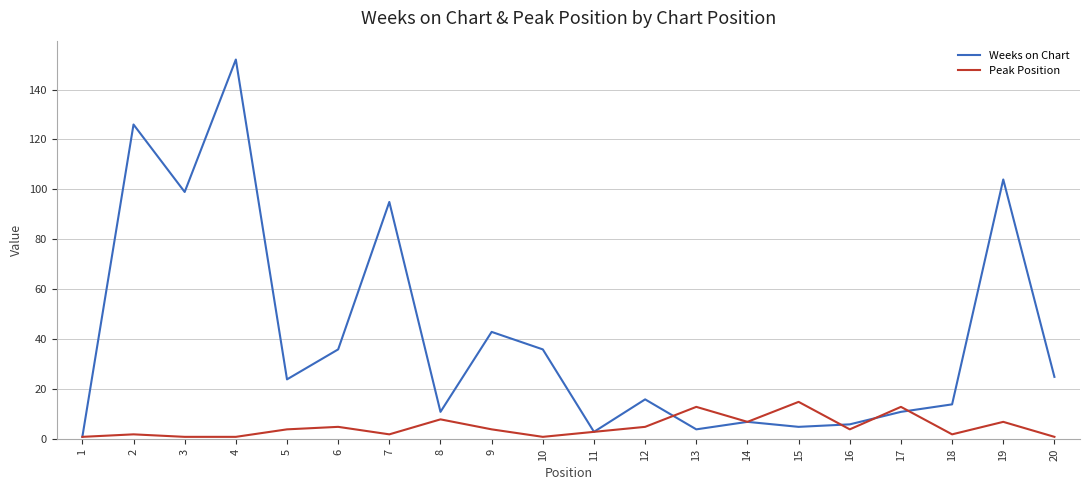

Which series changed the most between 3 and 11?

Weeks on Chart